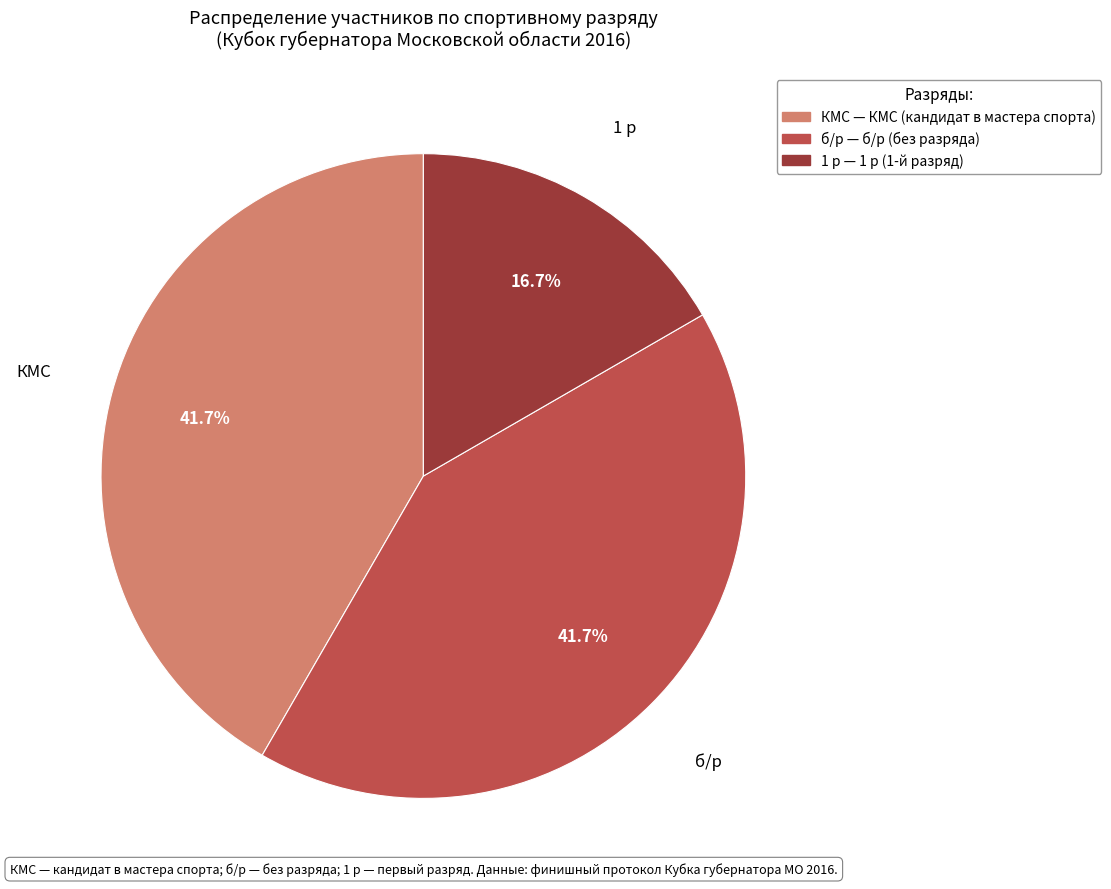

Does any single category account for the majority?

No